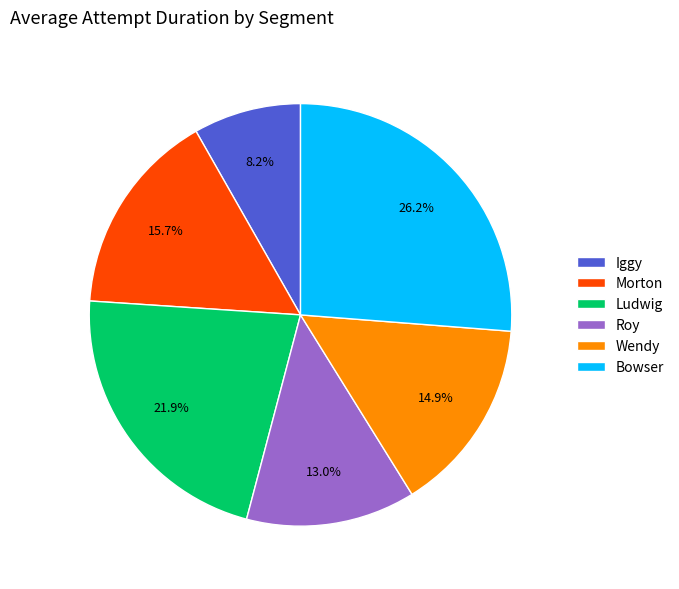

Does Bowser represent more than half of the total?

No